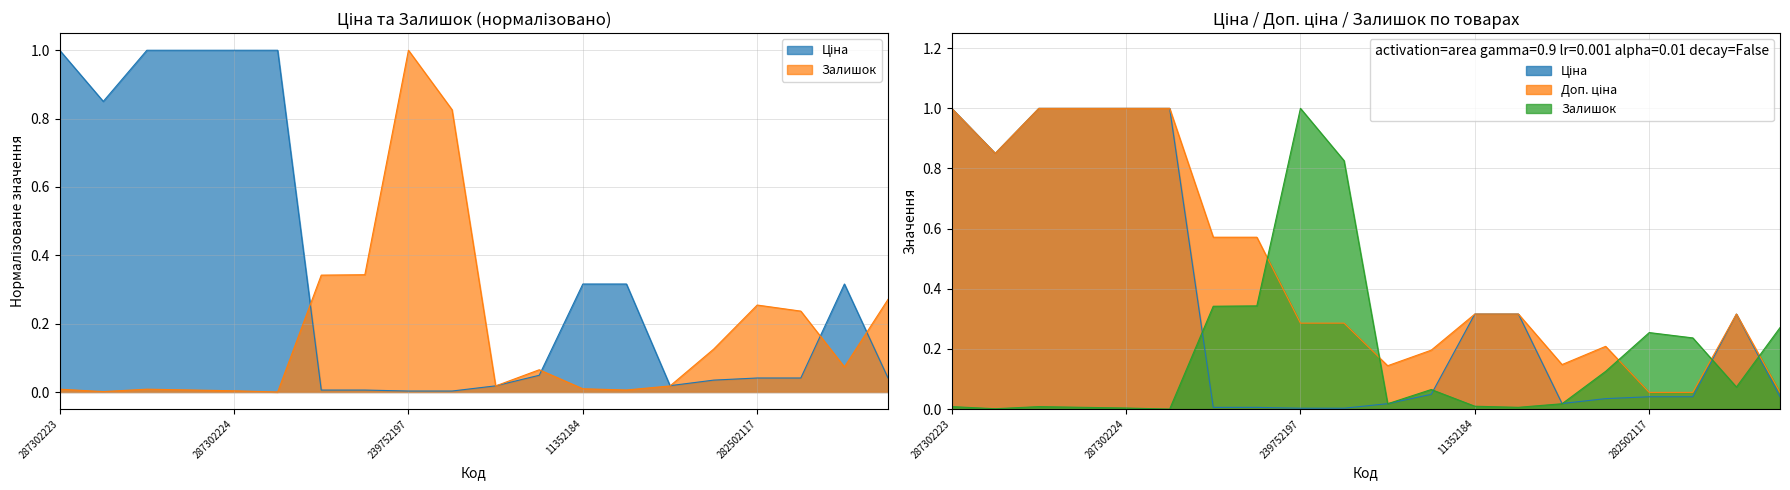

Where do Залишок and Доп. ціна first cross each other?

239792196 and 239752197